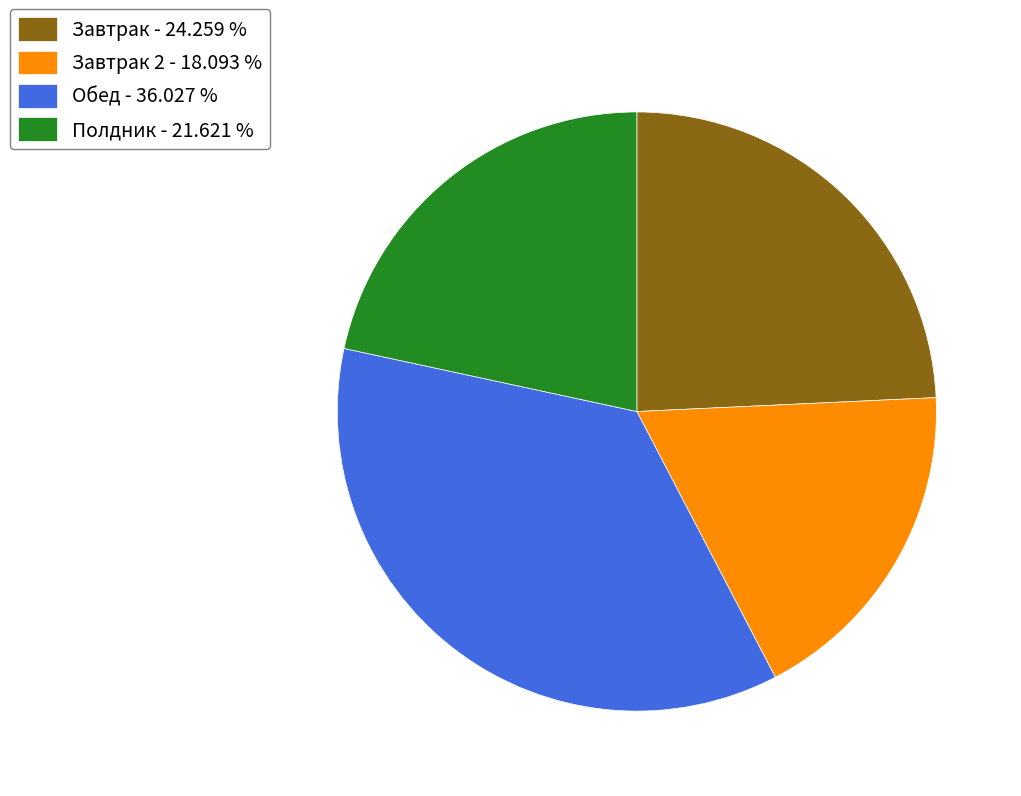

Is there a majority slice in this chart?

No